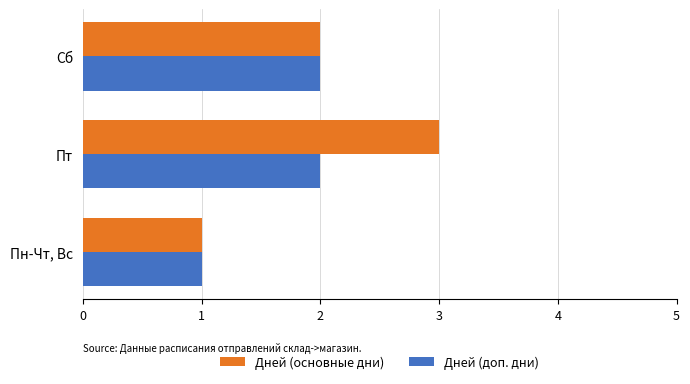

Which label corresponds to the largest value in the chart?

Пт